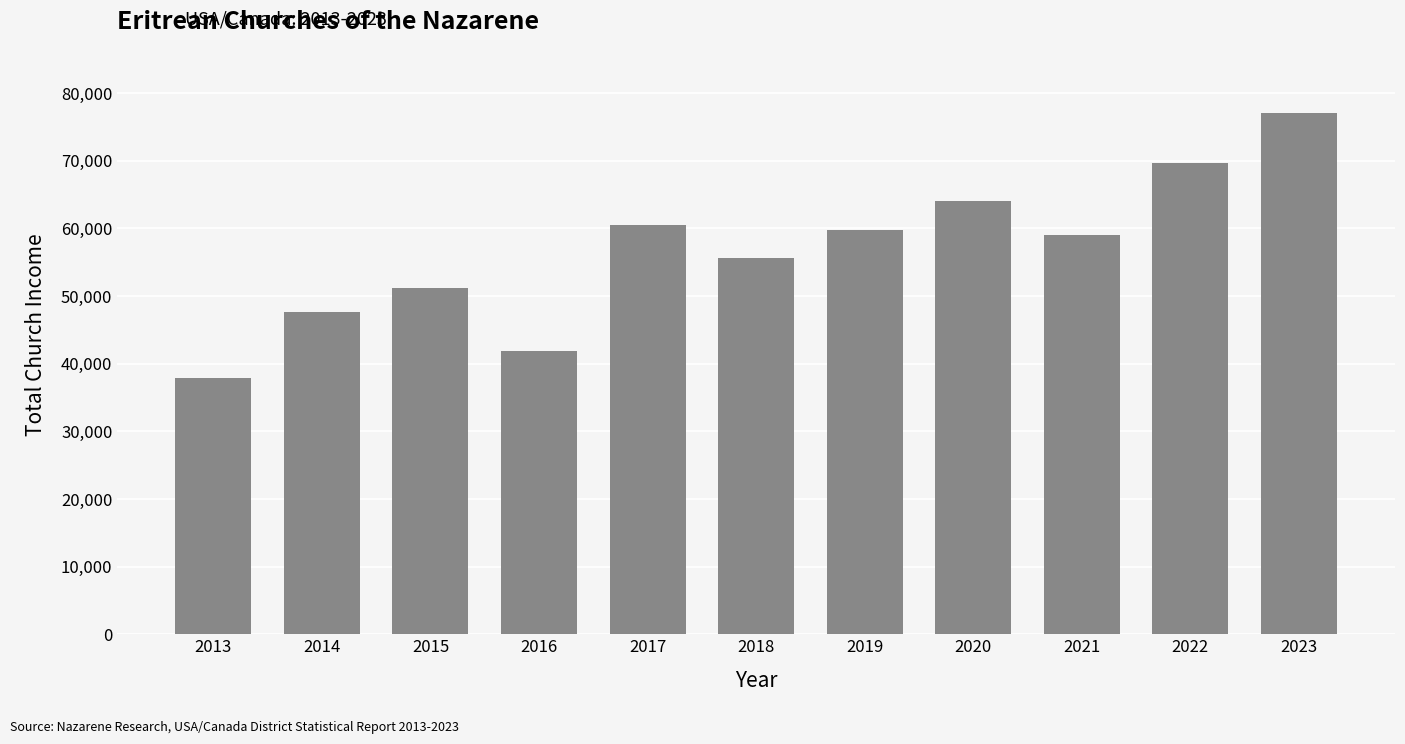

How many distinct data groups are displayed?

1